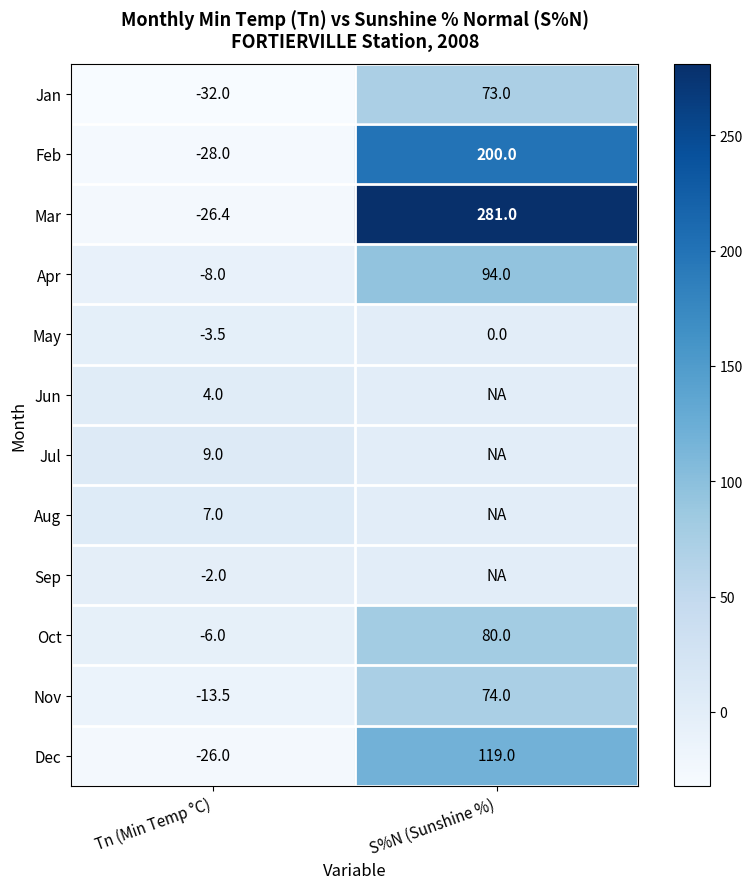

At which category is the sum across all series the highest?

S%N (Sunshine %)